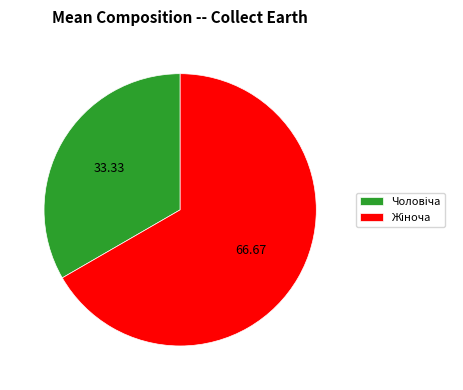

Is there a majority slice in this chart?

Yes